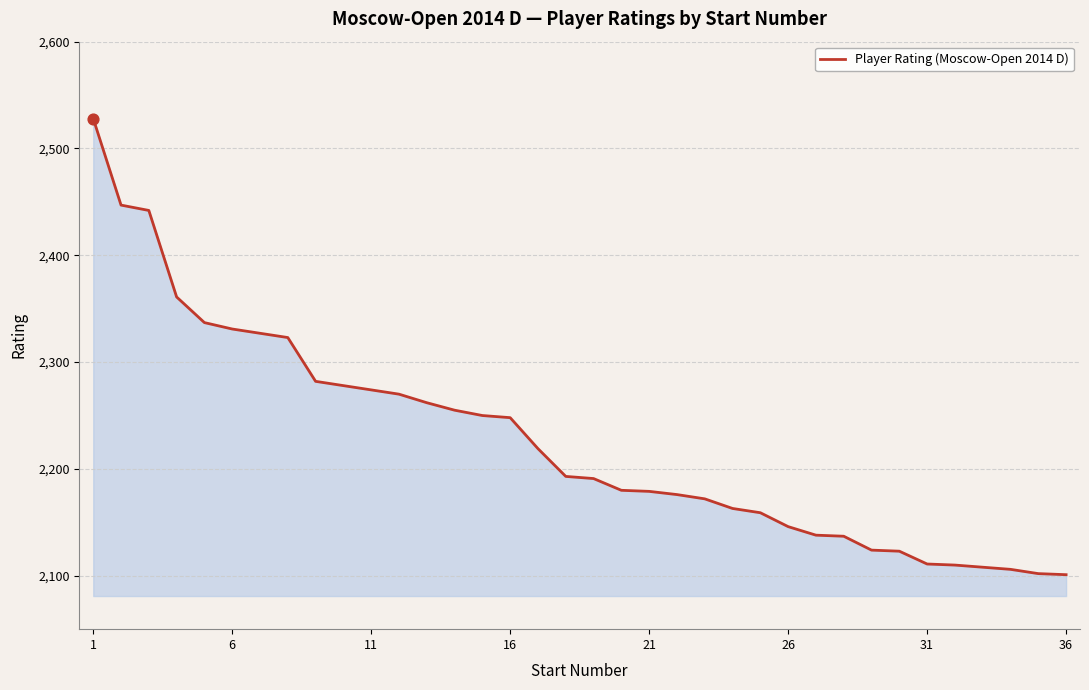

What is the smallest value displayed?

2101